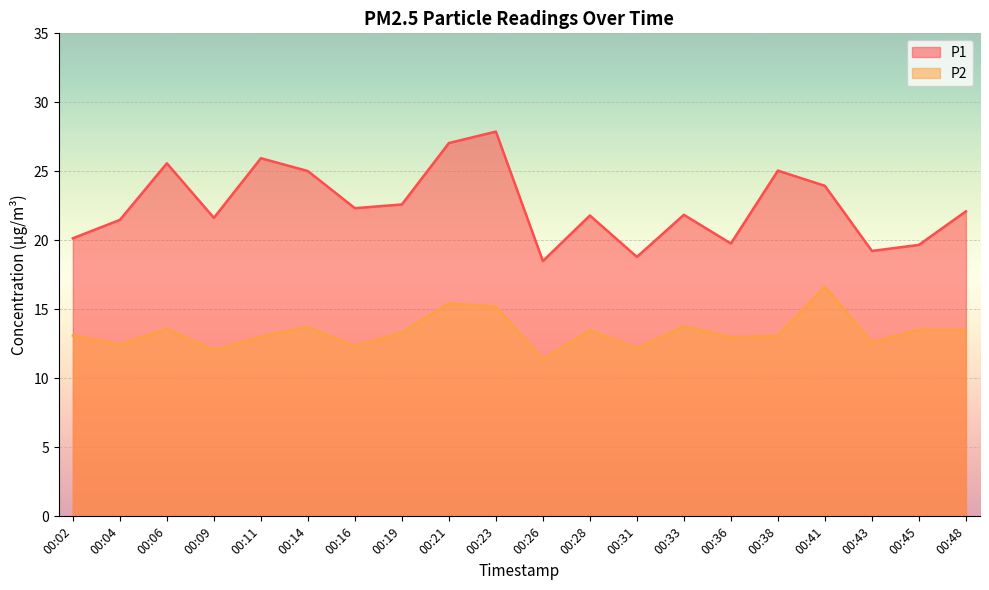

True or false: P1 has a value of 9.3 at 00:38.

False